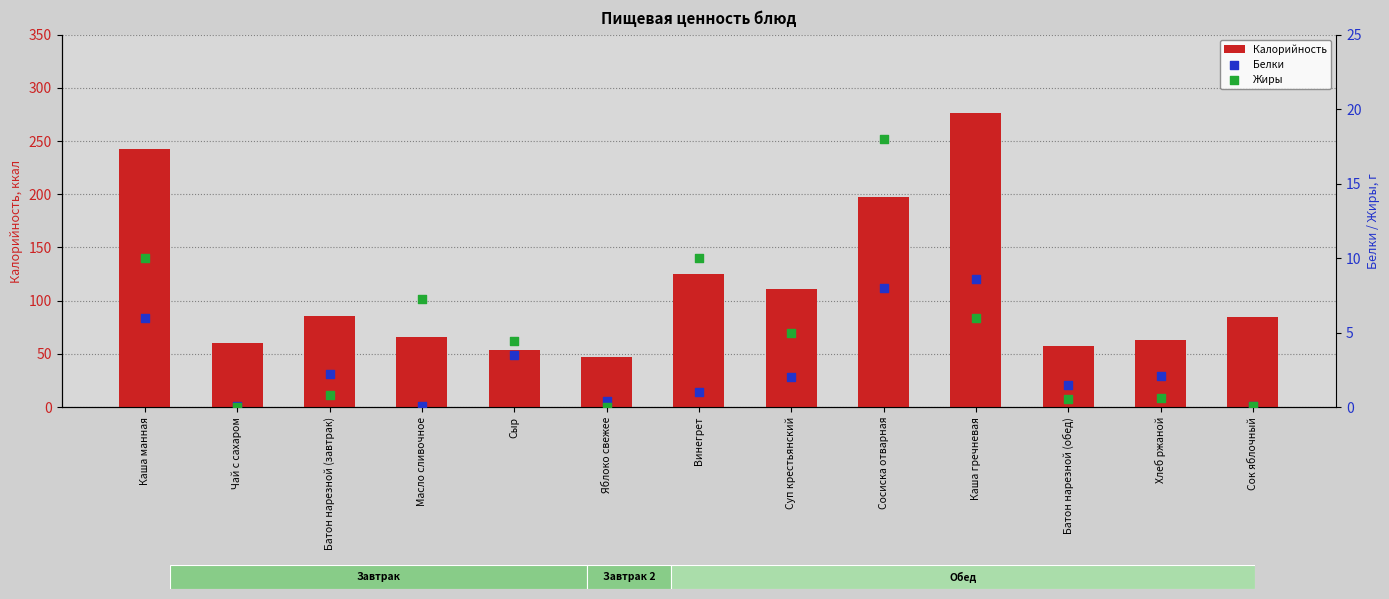

Which series has the widest spread of Y values?

Калорийность